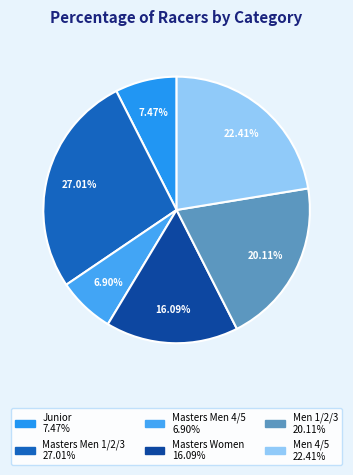

Is it true that Masters Women is 16% of the pie?

True